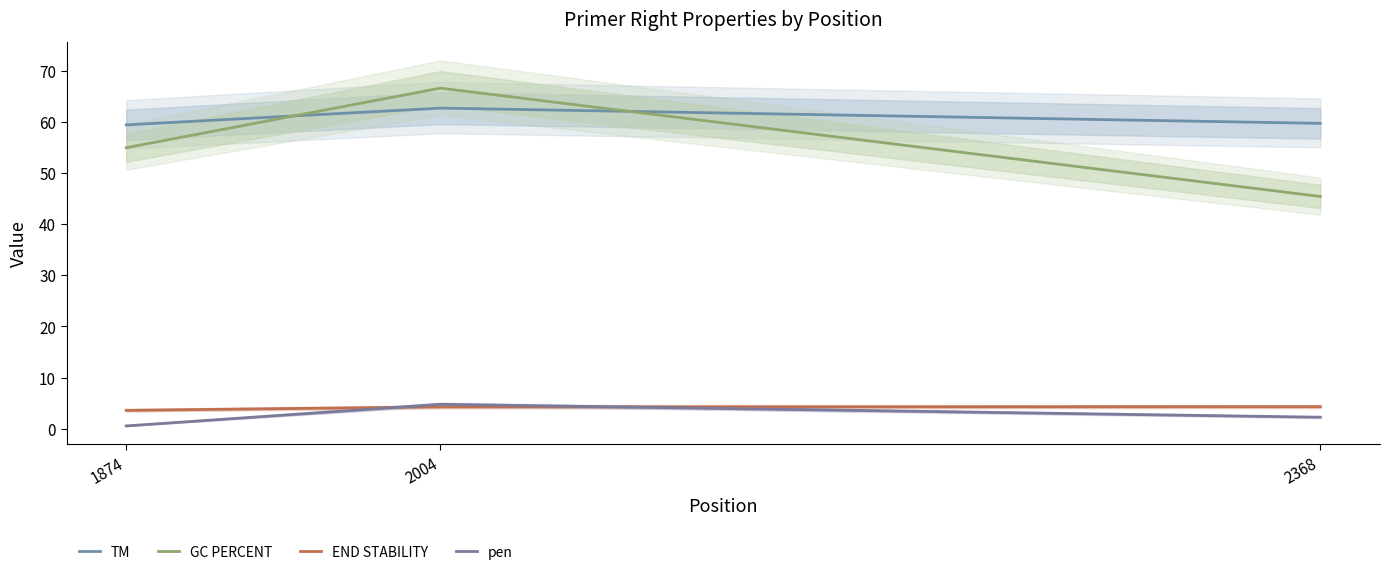

Reading left to right, extract all data points from this chart.

TM: 59.5	62.8	59.8
GC PERCENT: 55.0	66.7	45.5
END STABILITY: 3.6	4.3	4.3
pen: 0.5	4.8	2.2